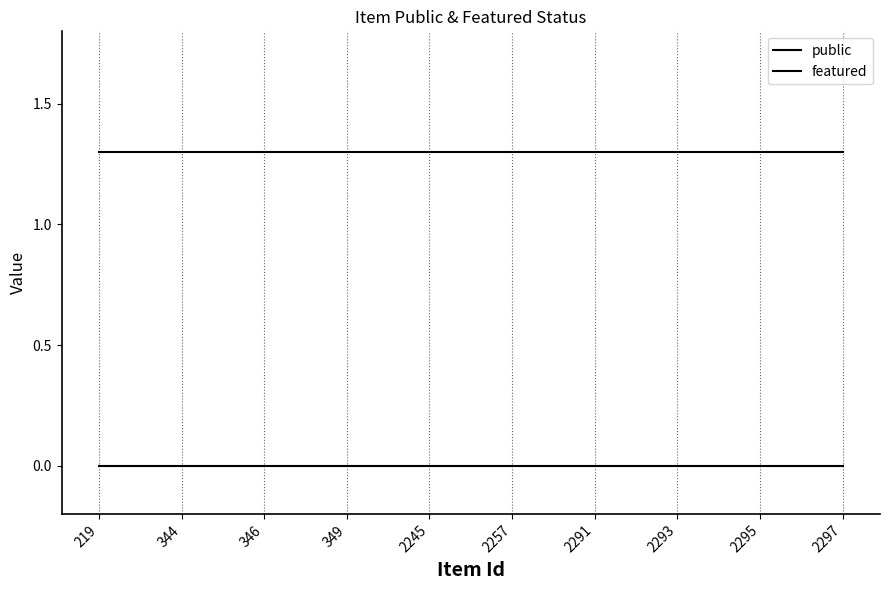

Is this an area chart (filled region under the line)?

No